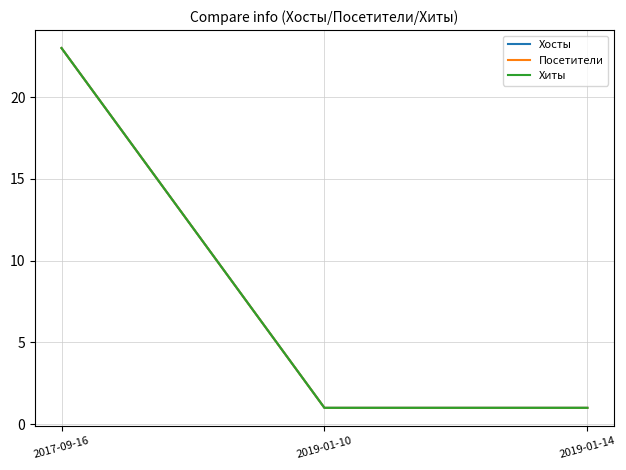

What is the approximate value of Хосты at 2017-09-16?

23